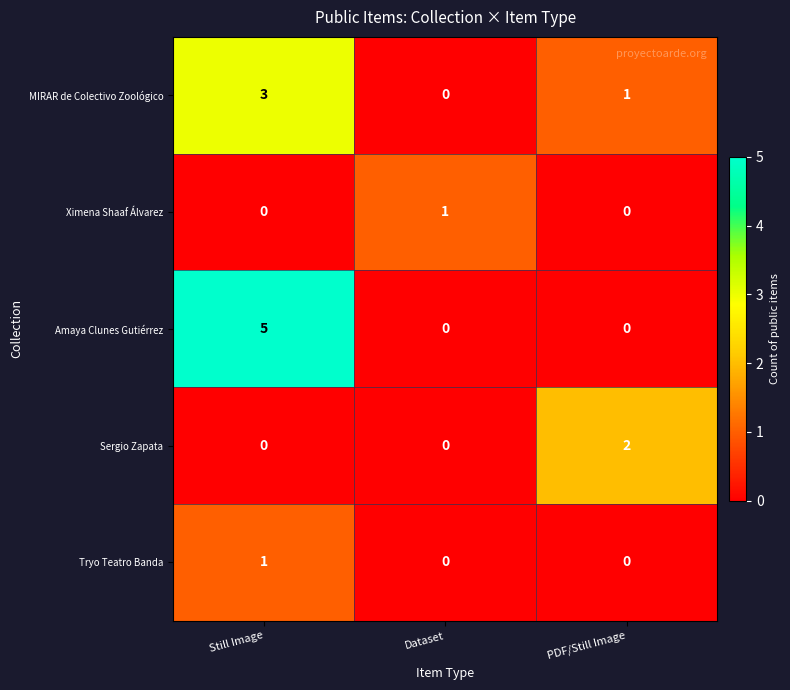

Reading right to left, list all the values displayed in this chart.

MIRAR de Colectivo Zoológico: PDF/Still Image=1	Dataset=0	Still Image=3
Ximena Shaaf Álvarez: PDF/Still Image=0	Dataset=1	Still Image=0
Amaya Clunes Gutiérrez: PDF/Still Image=0	Dataset=0	Still Image=5
Sergio Zapata: PDF/Still Image=2	Dataset=0	Still Image=0
Tryo Teatro Banda: PDF/Still Image=0	Dataset=0	Still Image=1